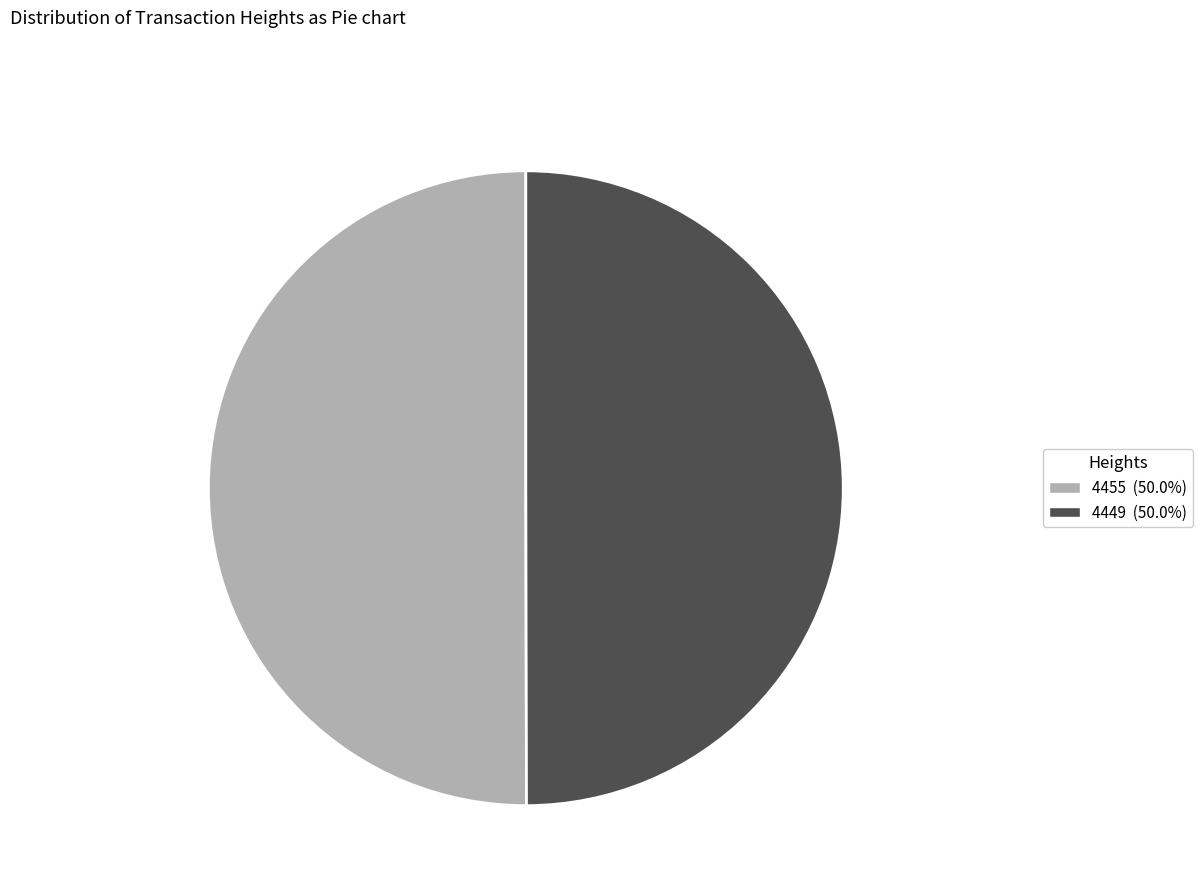

What is the ratio of the value at 4455 to the value at 4449?

1.0